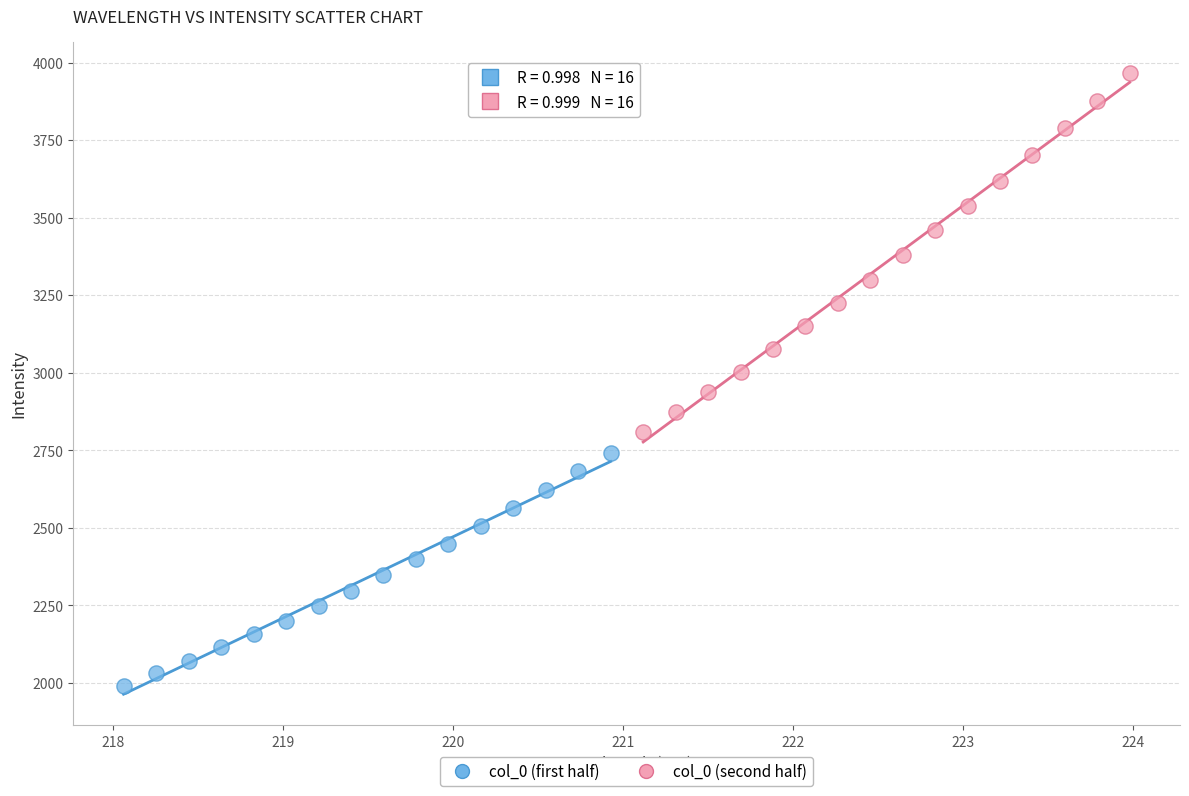

Which series has the largest Y range (max minus min)?

col_0 (second half)